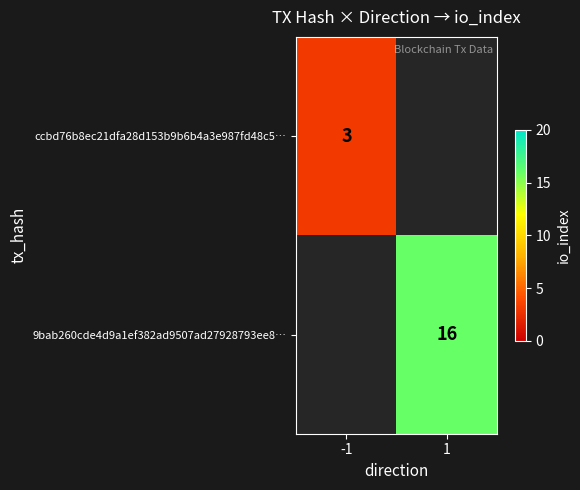

What is the maximum value shown in the chart?

16.0